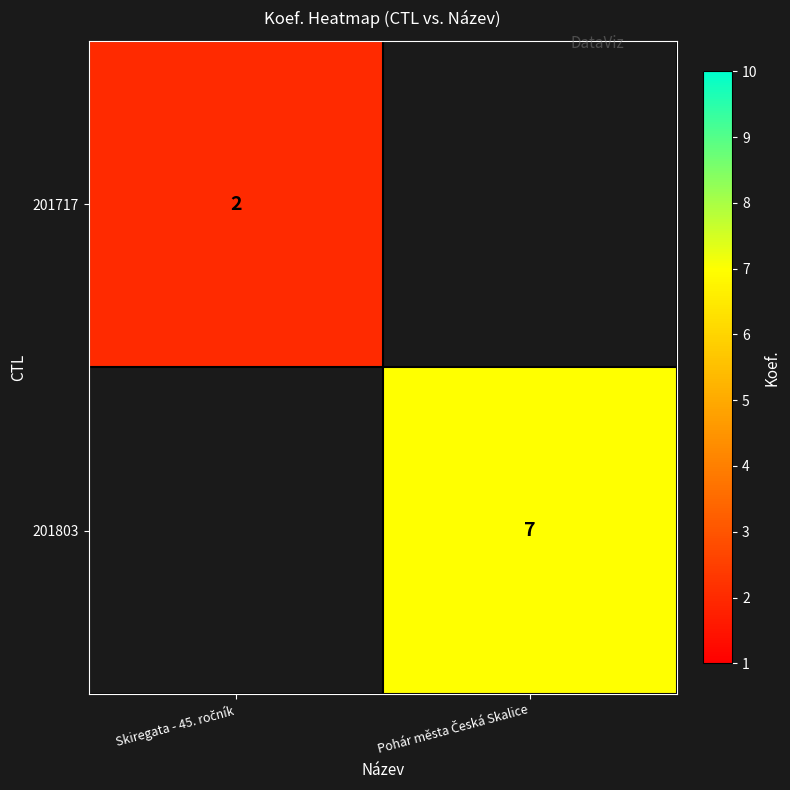

At which category does the chart reach its minimum across all series?

Skiregata - 45. ročník